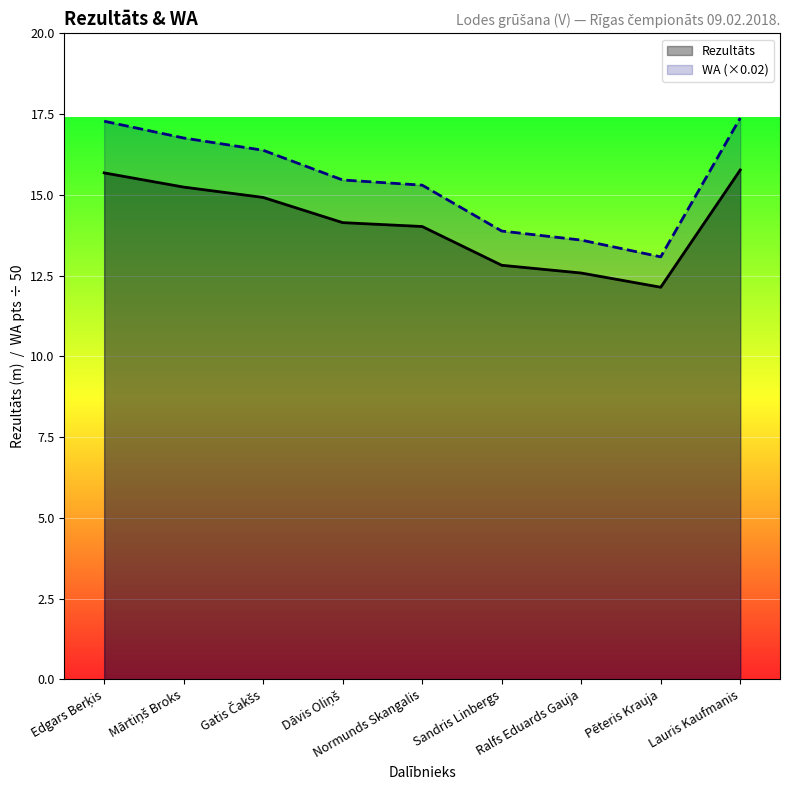

Is it true that Rezultāts equals 4.6 at Gatis Čakšs?

False